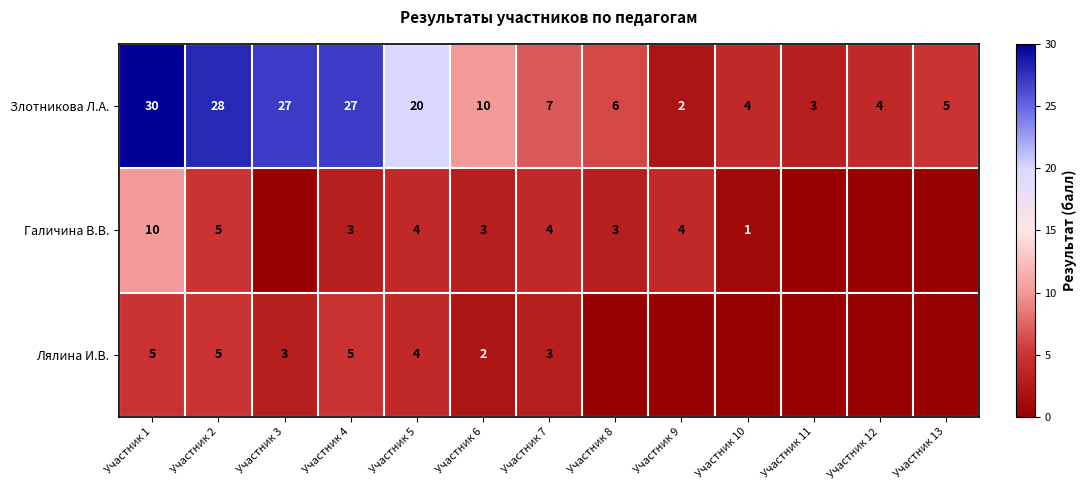

What is the difference between the maximum and minimum values in the Злотникова Л.А. series?

28